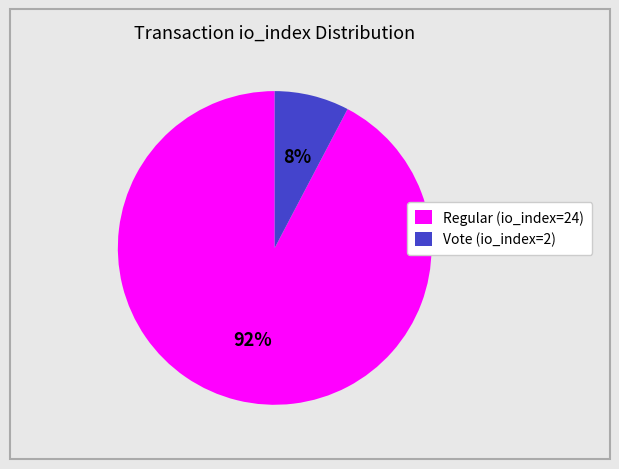

Is it true that Regular (io_index=24) is 92% of the pie?

True